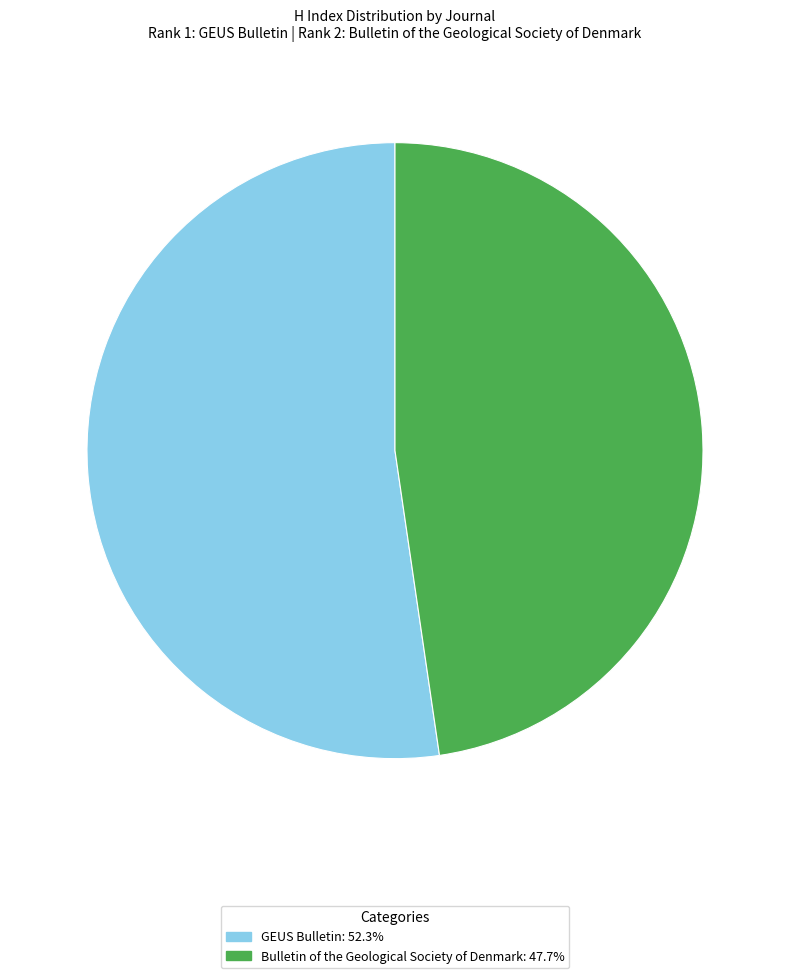

Rank the categories by value from lowest to highest.

Bulletin of the Geological Society of Denmark, GEUS Bulletin